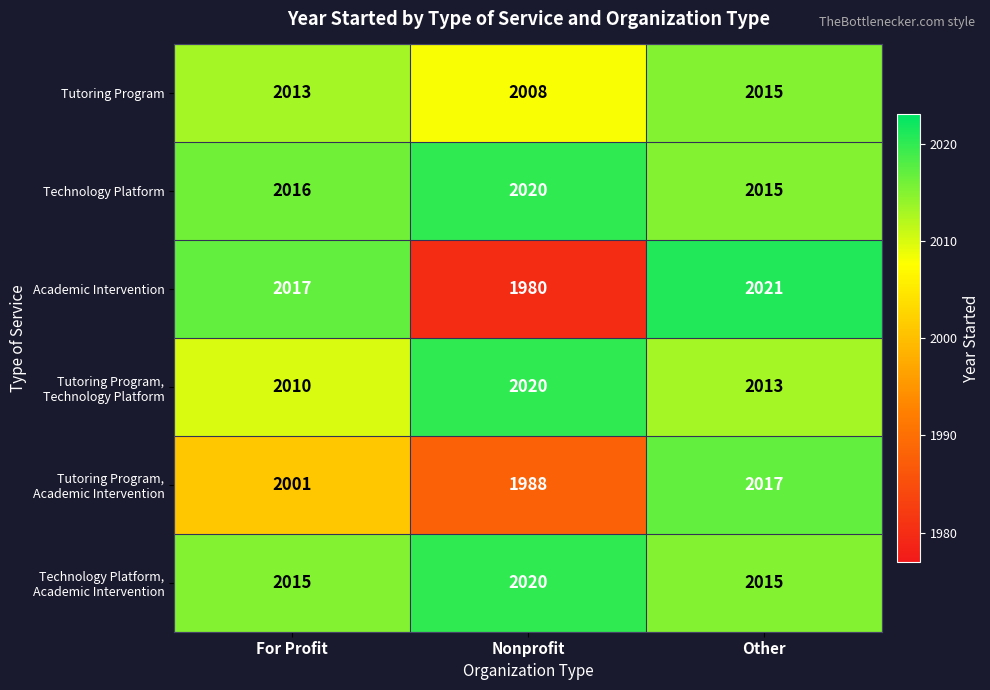

Which series has the widest spread of values?

Academic Intervention